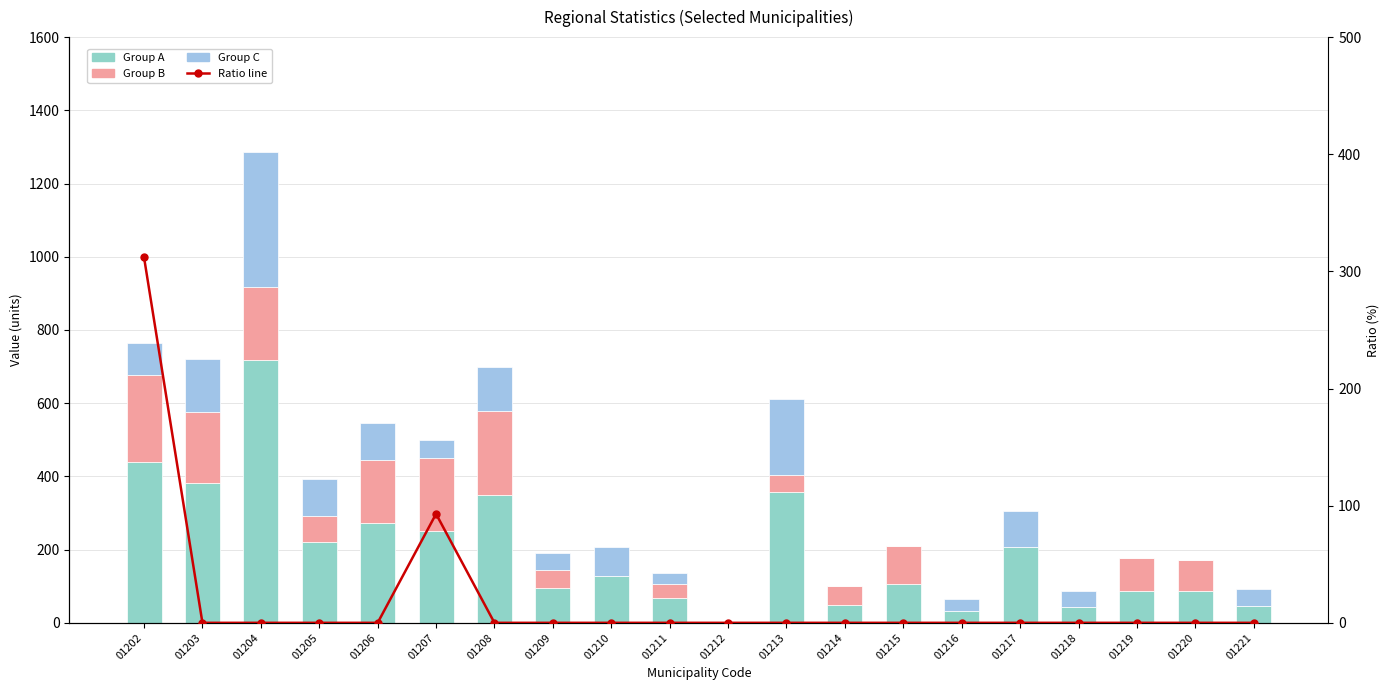

Is the value of Group A at 01214 greater than the value of Ratio line at 01204?

Yes